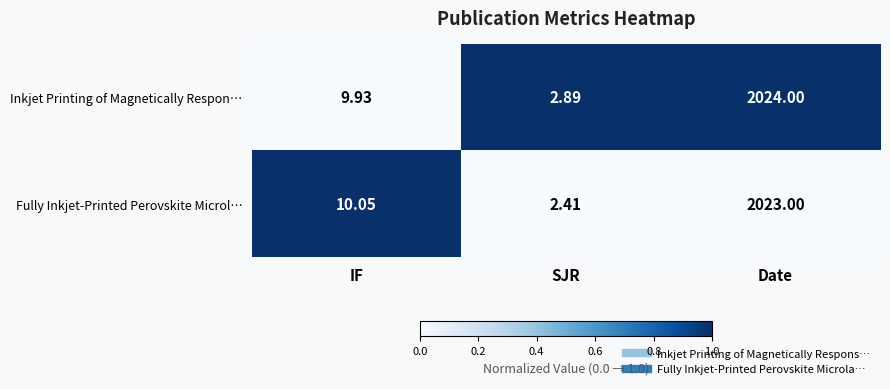

How many data points does each series have?

3